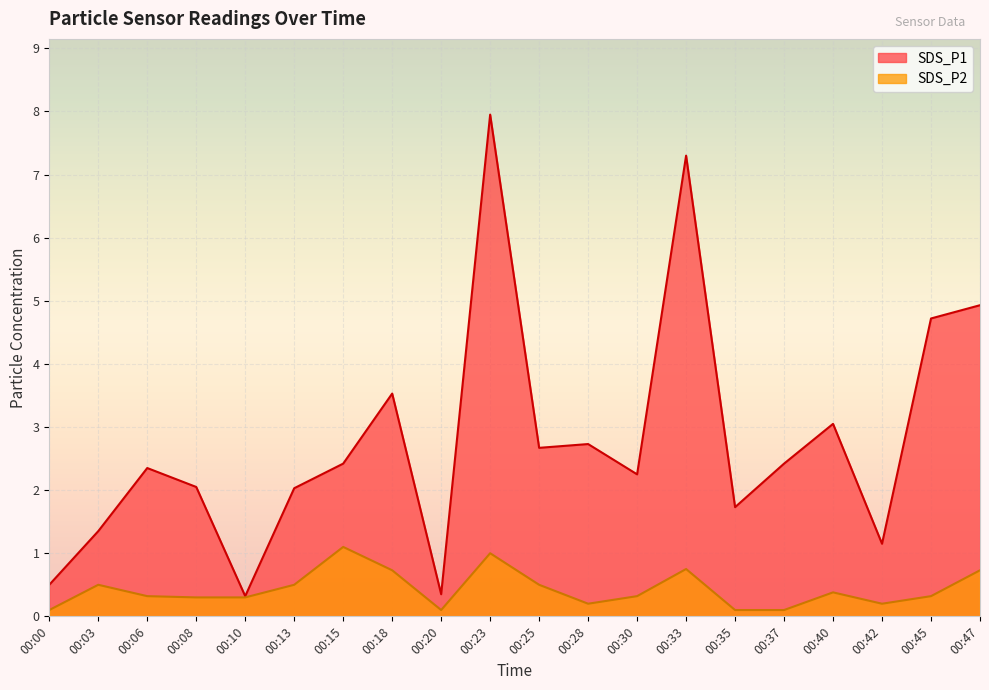

At which label does SDS_P1 reach its peak?

00:23